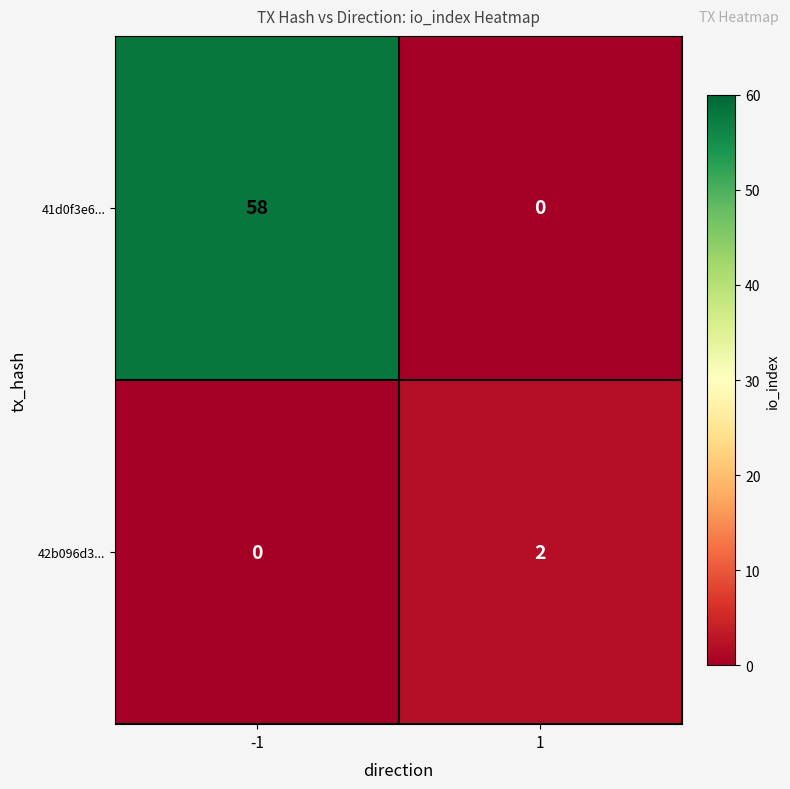

List the series in order of their overall mean, highest first.

41d0f3e6..., 42b096d3...